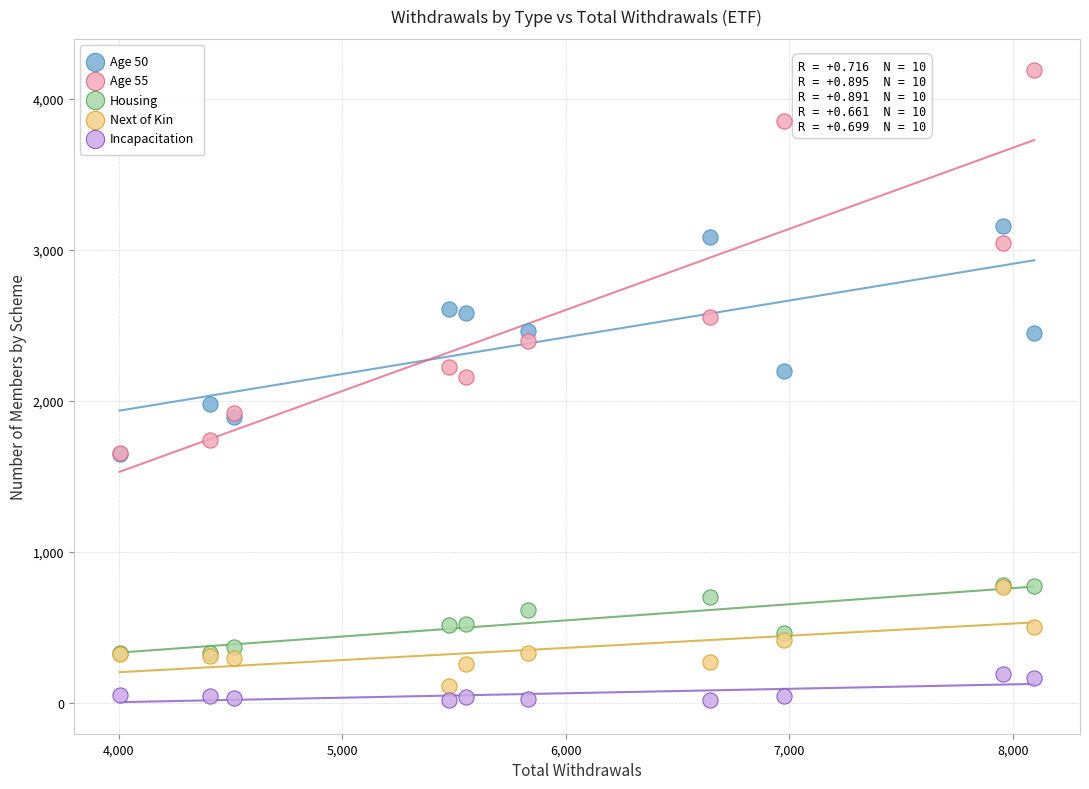

What are all the series names shown in the legend?

Age 50, Age 55, Housing, Next of Kin, Incapacitation